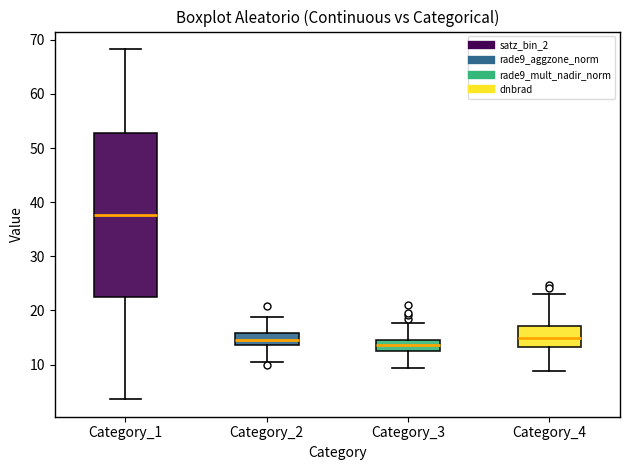

Reading left to right, read every box against the y-axis: the position of its median line, the range the box covers, and the ends of its whiskers. The values are not printed on the chart, so give them approximately, as read against the axis.

Category_1: median 38, box 23 to 53, whiskers 4 to 68
Category_2: median 15, box 14 to 16, whiskers 11 to 19
Category_3: median 14, box 12 to 15, whiskers 9 to 18
Category_4: median 15, box 13 to 17, whiskers 9 to 23